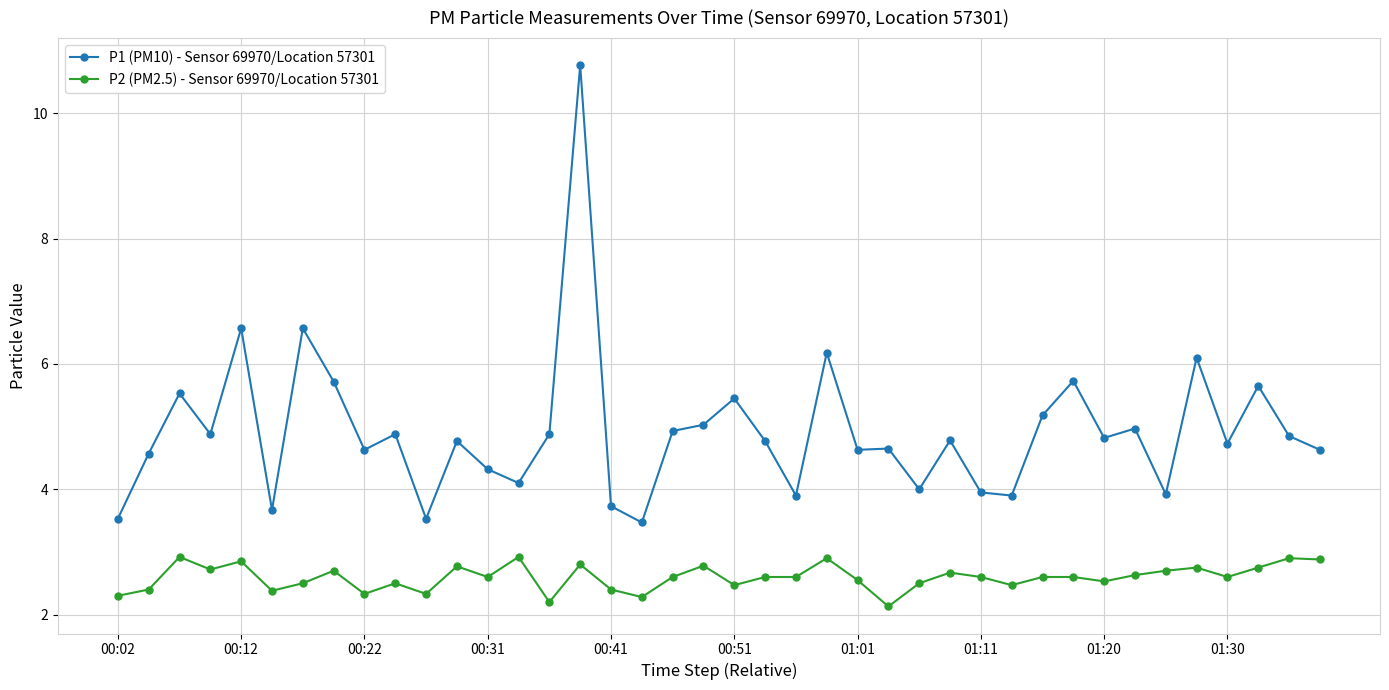

List the series in order of their overall mean, lowest first.

P2 (PM2.5) - Sensor 69970/Location 57301, P1 (PM10) - Sensor 69970/Location 57301